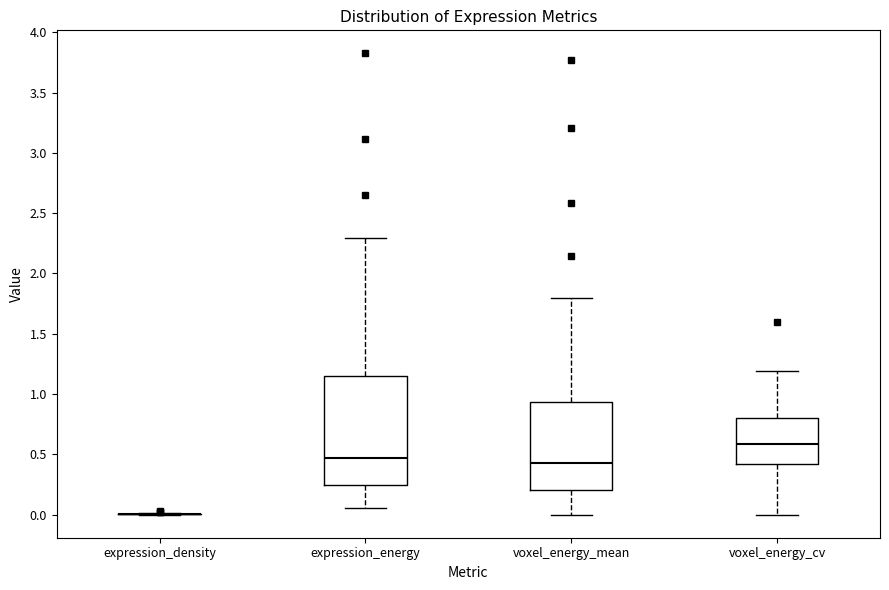

Where is the upper edge of the box for voxel_energy_cv on the y-axis? The values are not printed on the chart, so give them approximately, as read against the axis.

0.80